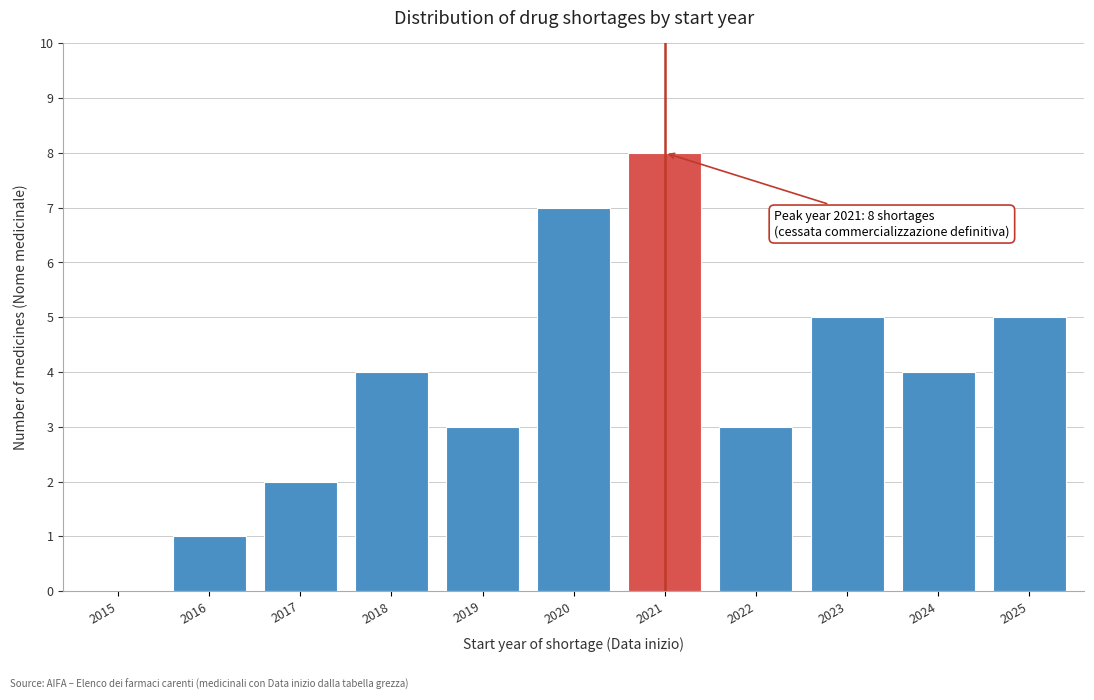

Reading right to left, extract all data points from this chart.

2025=5	2024=4	2023=5	2022=3	2021=8	2020=7	2019=3	2018=4	2017=2	2016=1	2015=0